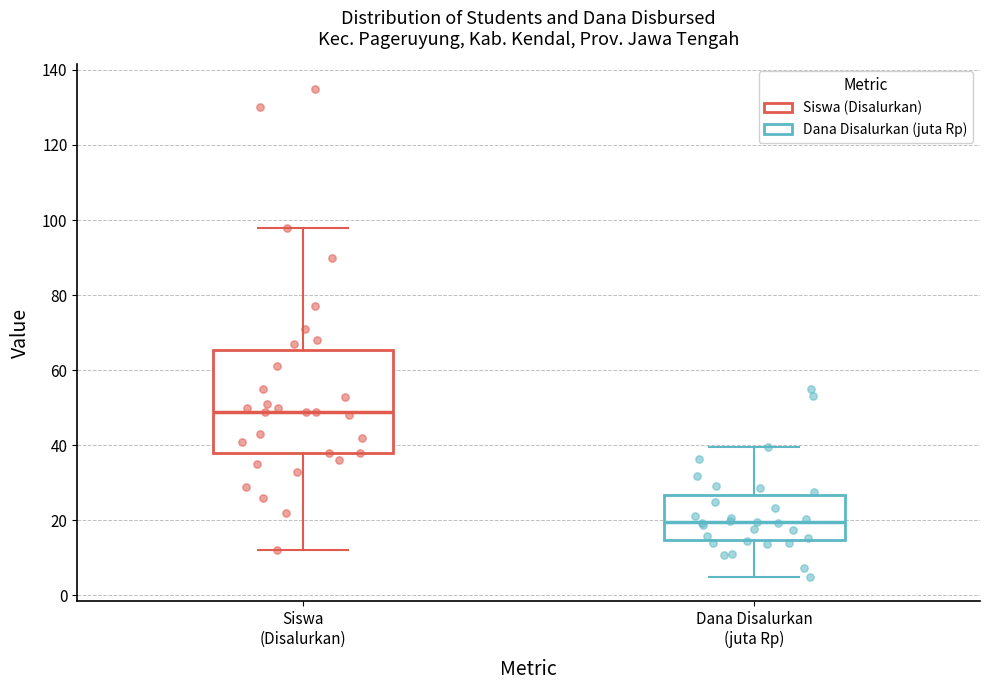

Which box's median line is the highest?

Siswa (Disalurkan)